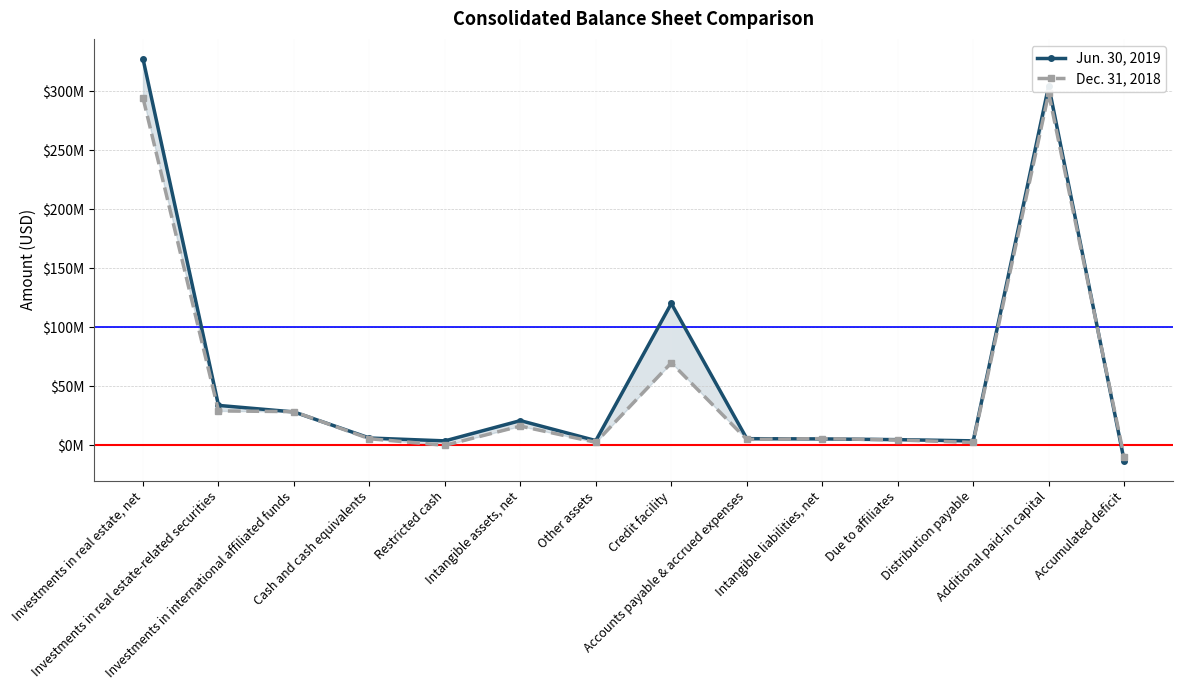

Which series has the largest total across all categories?

Jun. 30, 2019